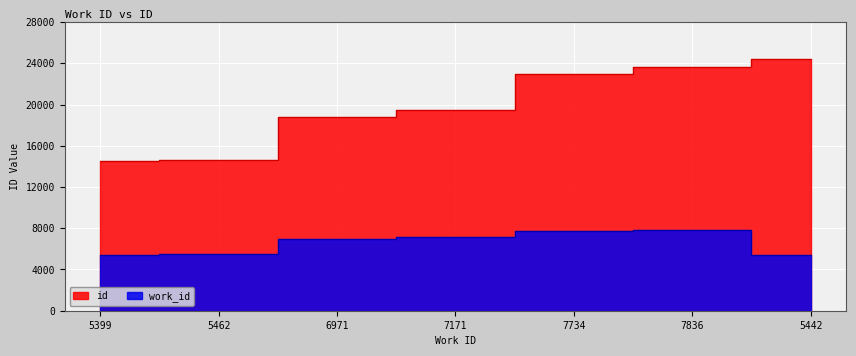

Which series has the largest range (max minus min)?

id